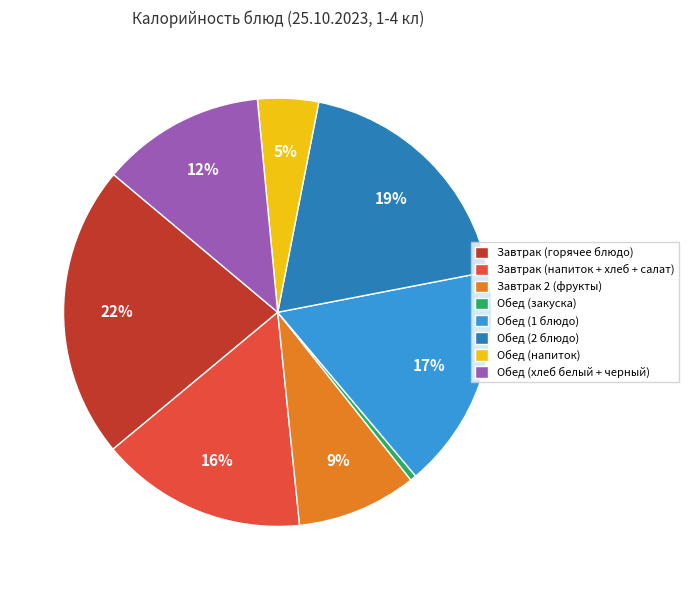

The Завтрак 2 (фрукты) slice represents 9% of the pie. True or false?

True